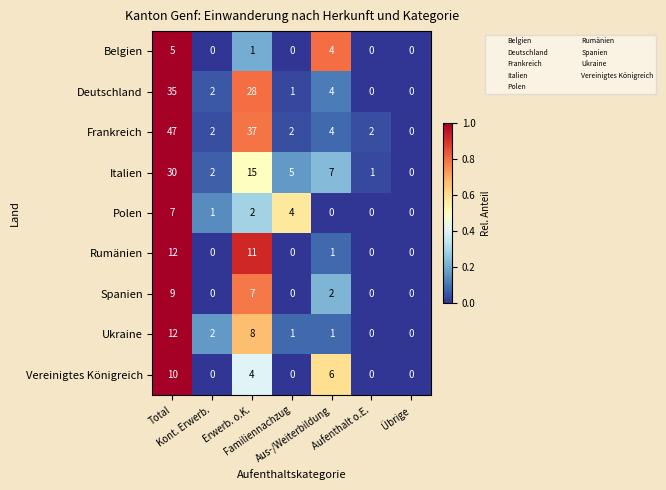

Which series has the widest spread of values?

Frankreich